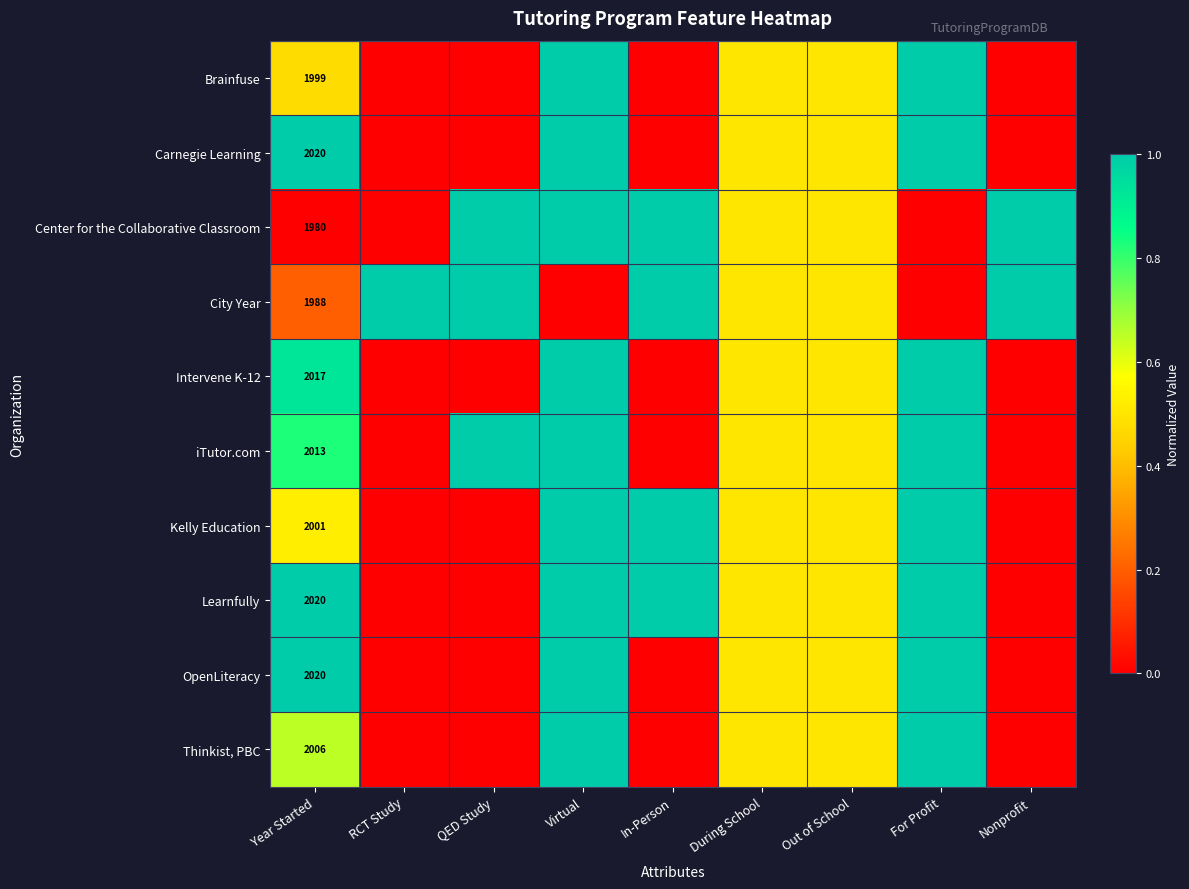

Between RCT Study and Virtual, which is larger?

Virtual